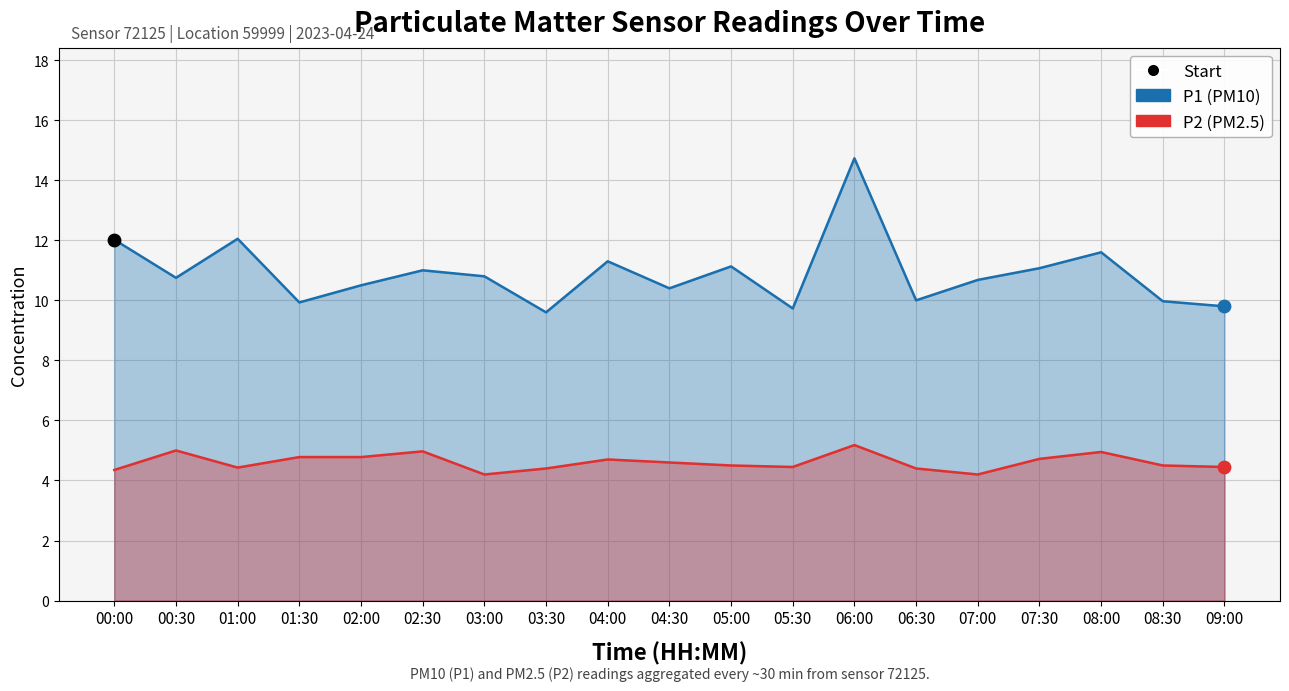

Which series contains the highest Y value?

P1